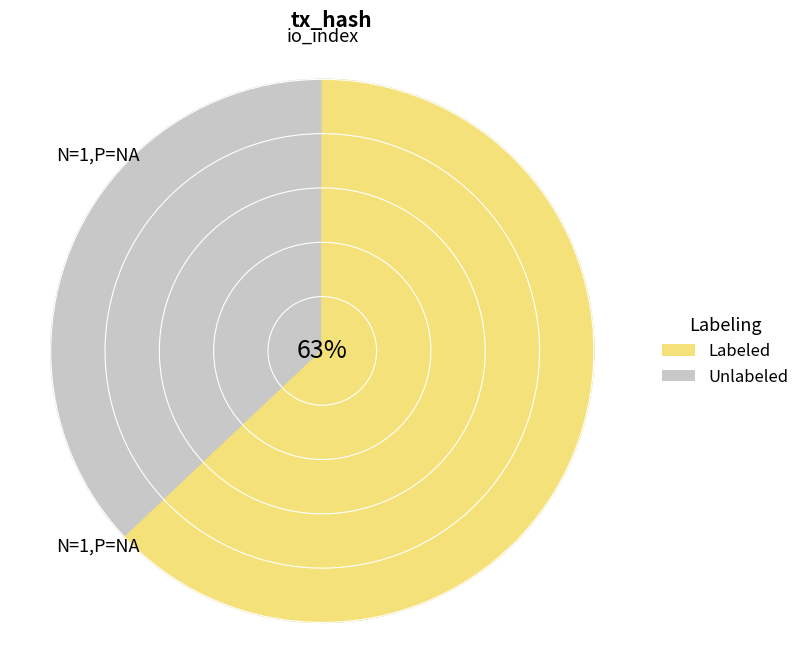

To the nearest percent, what is the difference between the io_index=51 and io_index=30 slice percentages?

26%